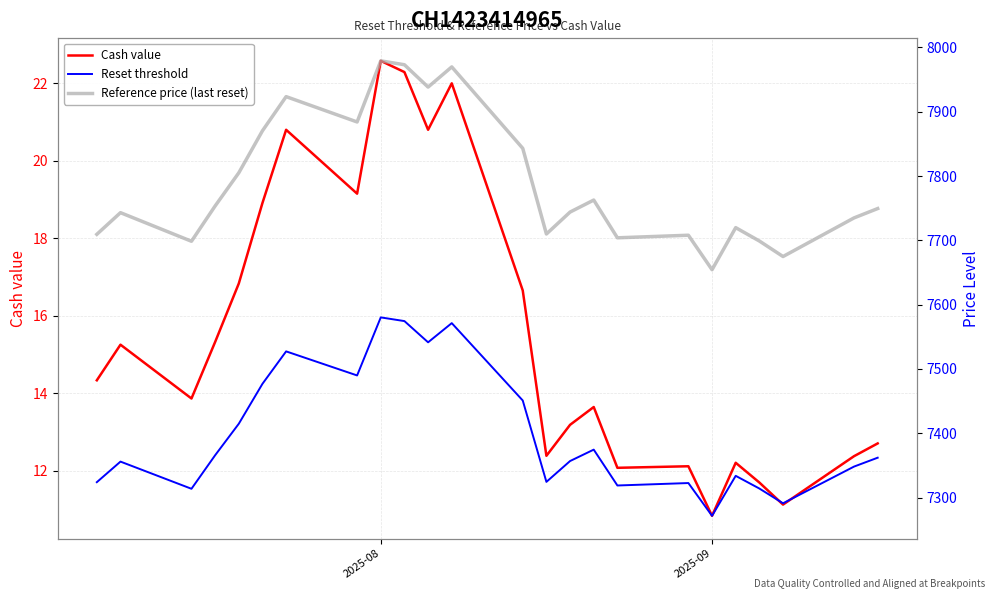

How many lines are shown in the chart?

3